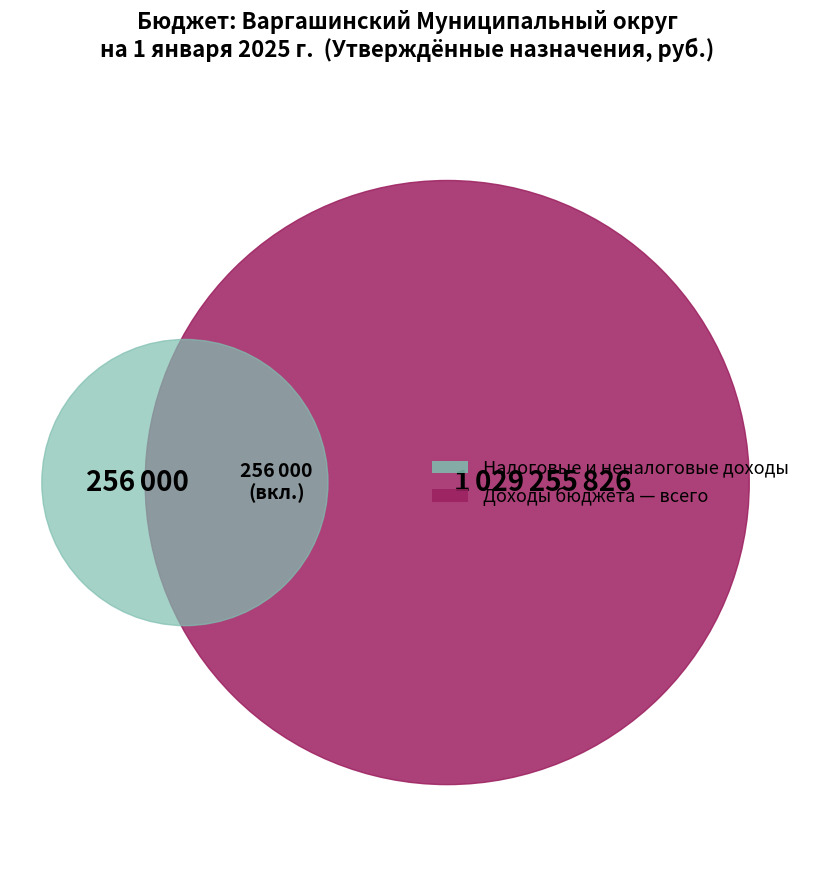

Which slice is the smallest?

НАЛОГОВЫЕ И НЕНАЛОГОВЫЕ ДОХОДЫ